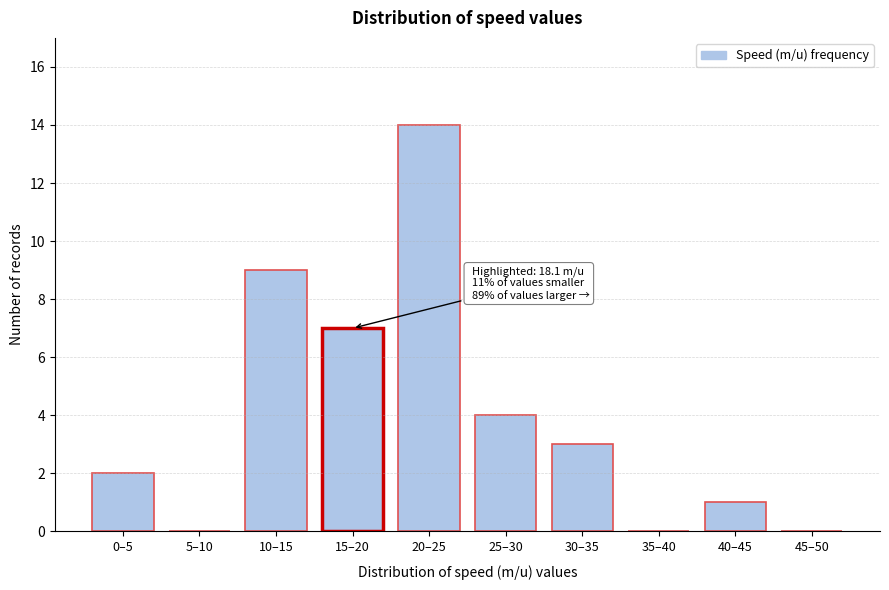

Reading right to left, extract all data points from this chart.

45–50=0	40–45=1	35–40=0	30–35=3	25–30=4	20–25=14	15–20=7	10–15=9	5–10=0	0–5=2